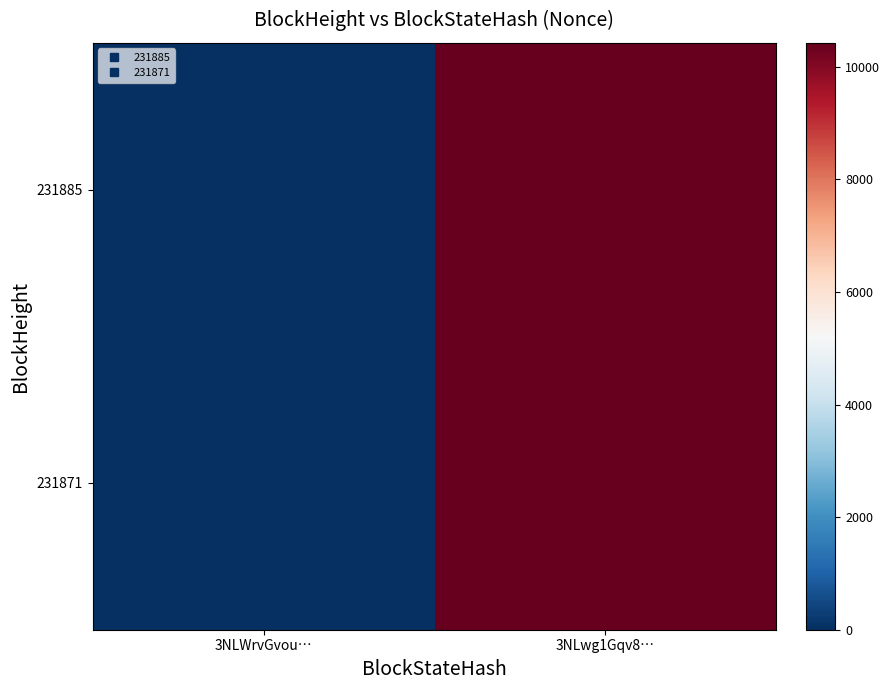

At 3NLWrvGvou…, list the series in order from smallest to largest.

231885, 231871